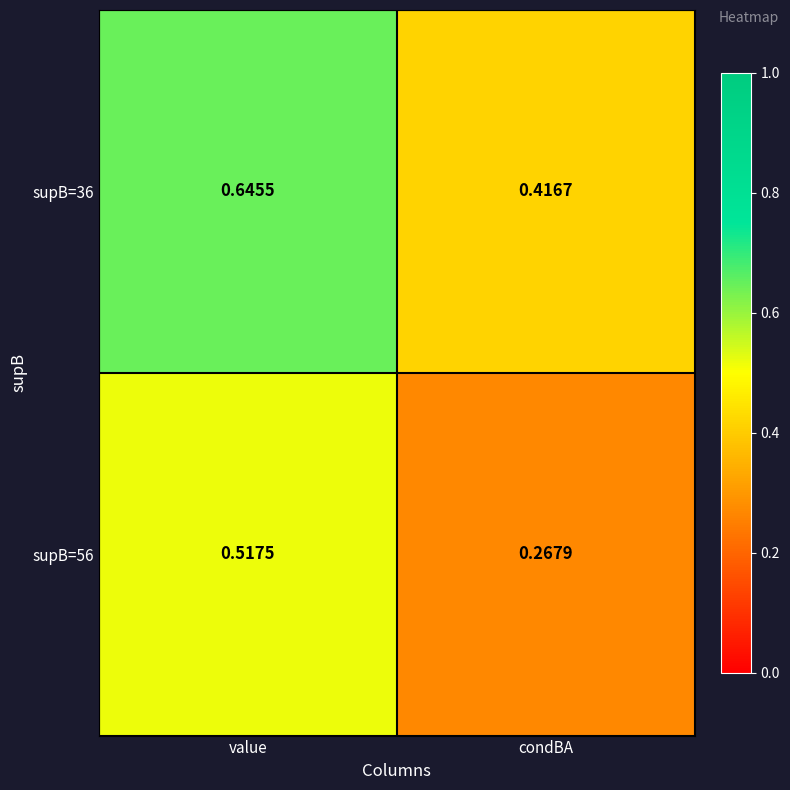

Is the value of supB=36 at condBA greater than the value of supB=56 at value?

No